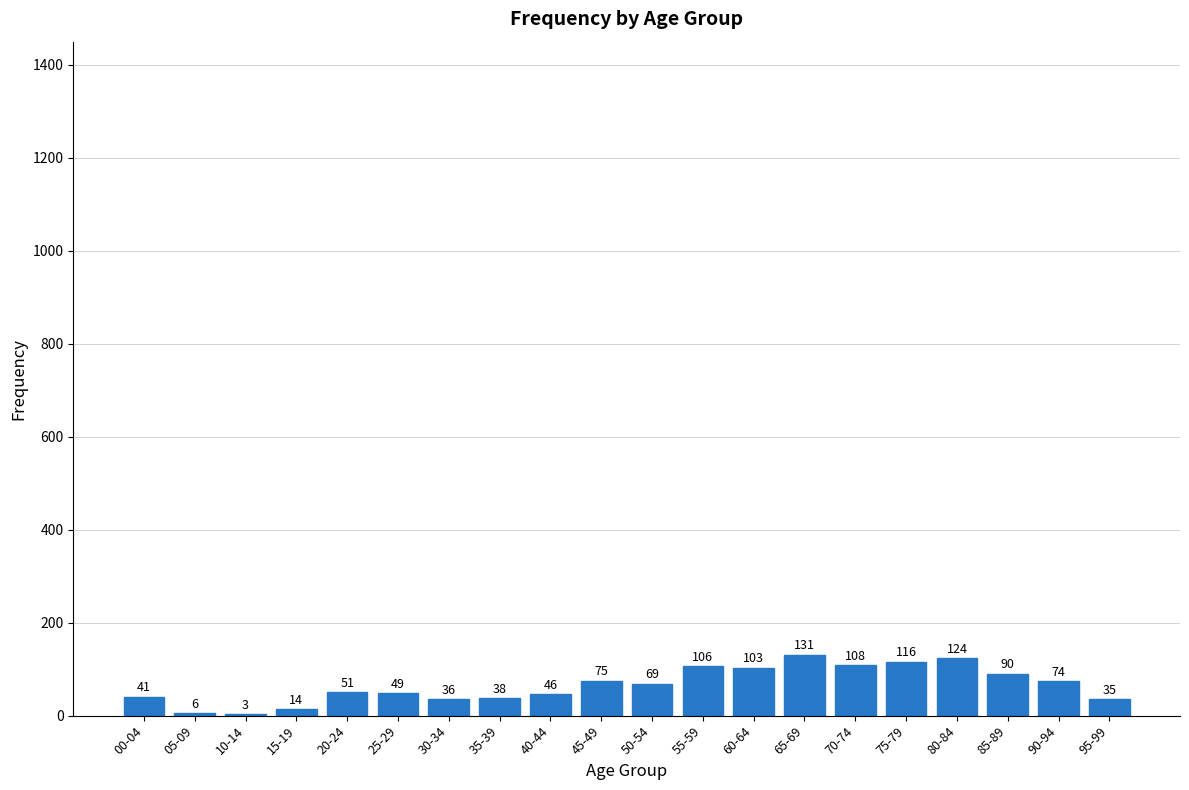

Reading left to right, transcribe all the data shown in this chart.

00-04=41	05-09=6	10-14=3	15-19=14	20-24=51	25-29=49	30-34=36	35-39=38	40-44=46	45-49=75	50-54=69	55-59=106	60-64=103	65-69=131	70-74=108	75-79=116	80-84=124	85-89=90	90-94=74	95-99=35